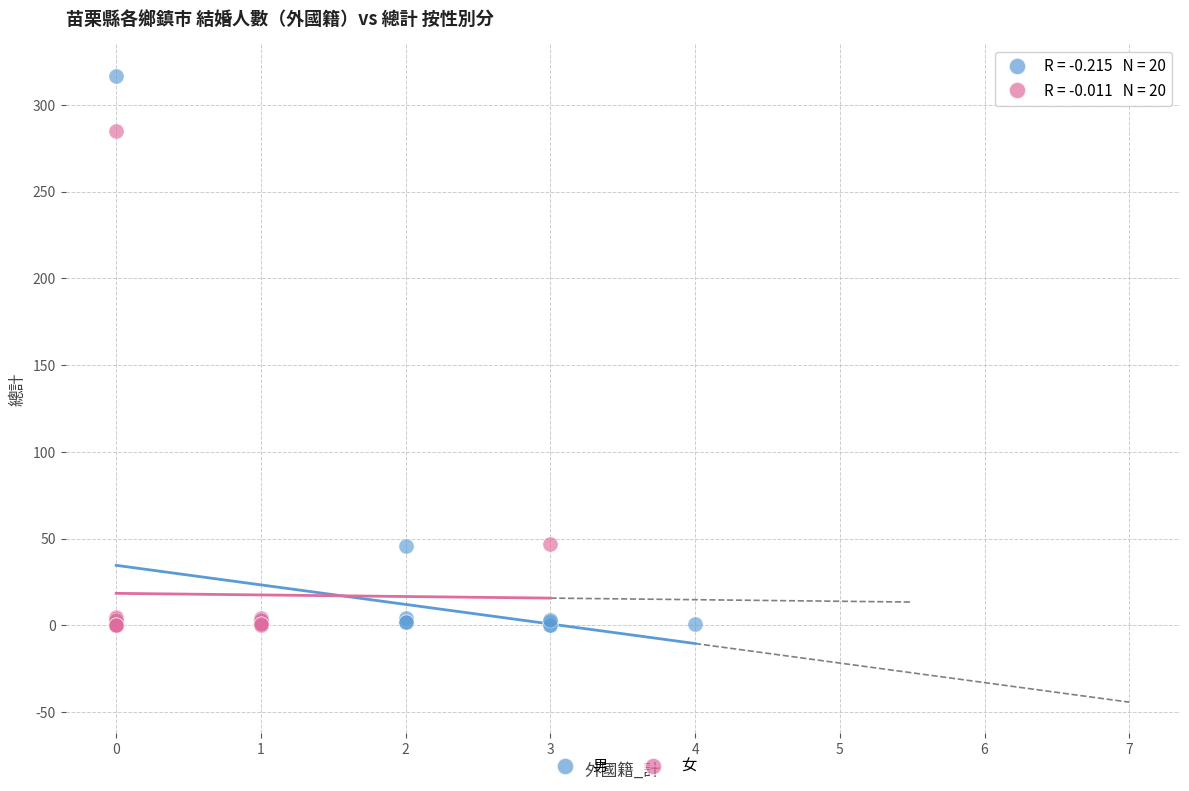

Which series has the widest spread of Y values?

男